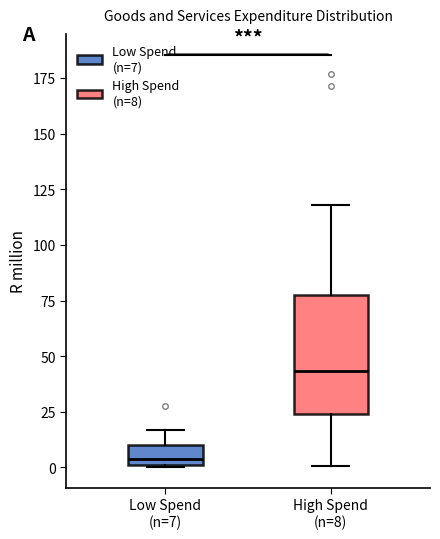

Reading left to right, read every box against the y-axis: the position of its median line, the range the box covers, and the ends of its whiskers. The values are not printed on the chart, so give them approximately, as read against the axis.

Low Spend (n=7): median 5, box 0 to 10, whiskers 0 to 15
High Spend (n=8): median 45, box 25 to 80, whiskers 0 to 120